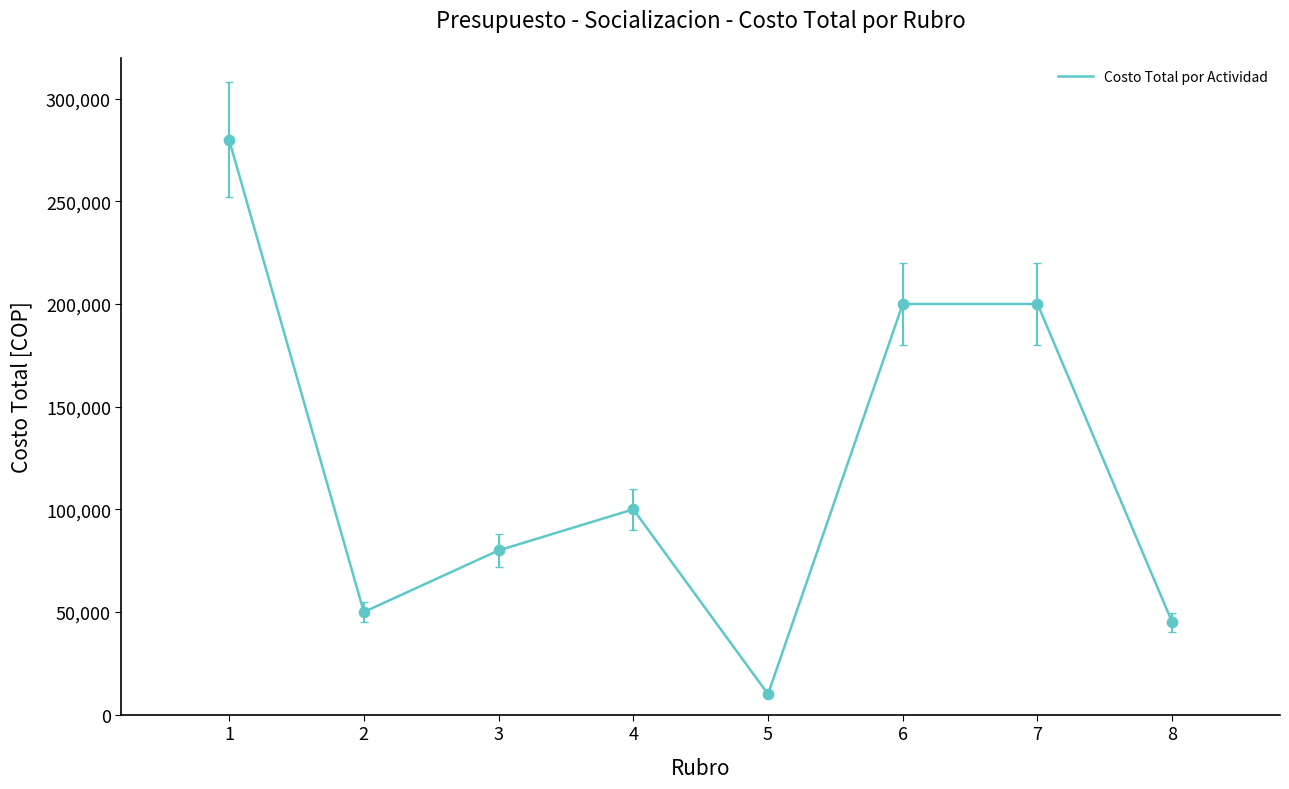

Between 2 and 7, which is larger?

7